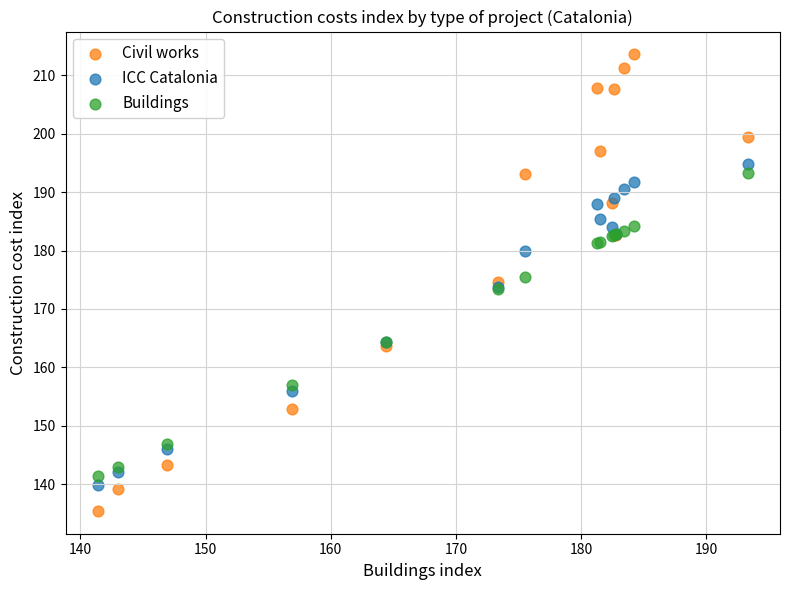

Which series contains the lowest Y value?

Civil works